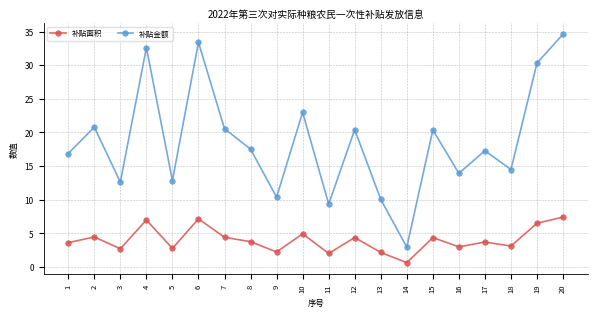

What is the value of the 补贴金额 point at the 6th from the left?

33.4